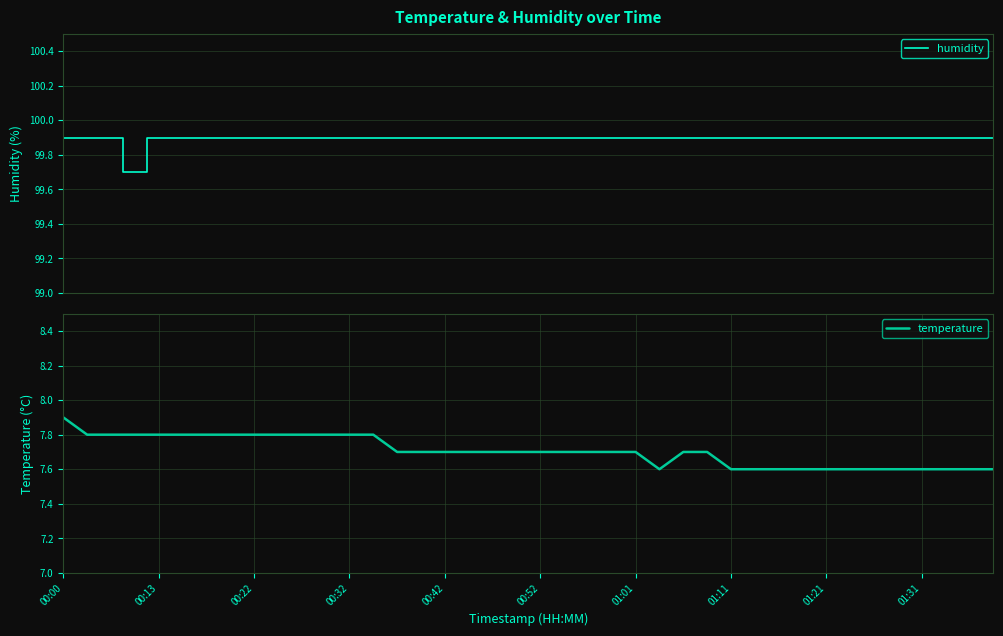

True or false: humidity and temperature cross at least once.

False